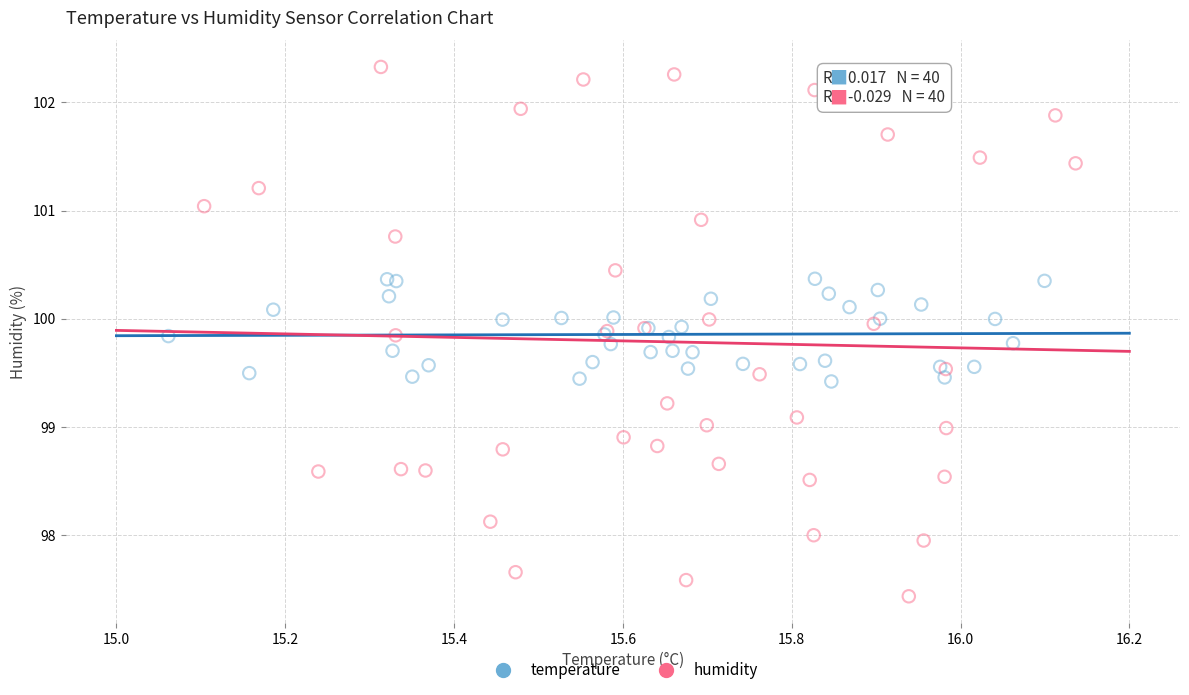

Which series reaches the minimum Y coordinate?

humidity